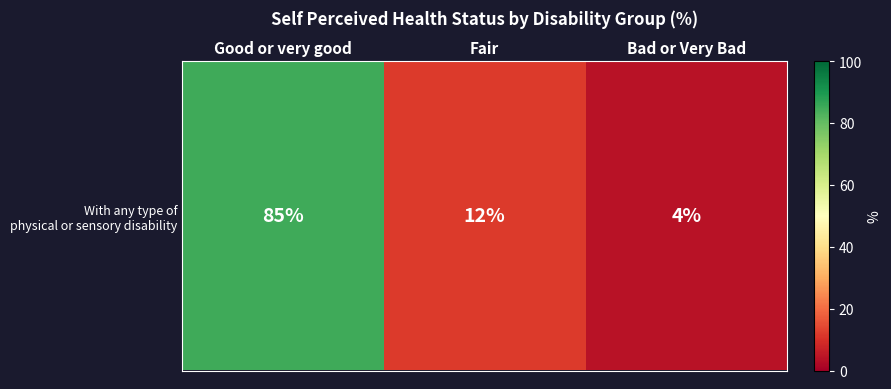

List the labels in order of value, largest first.

Good or very good, Fair, Bad or Very Bad